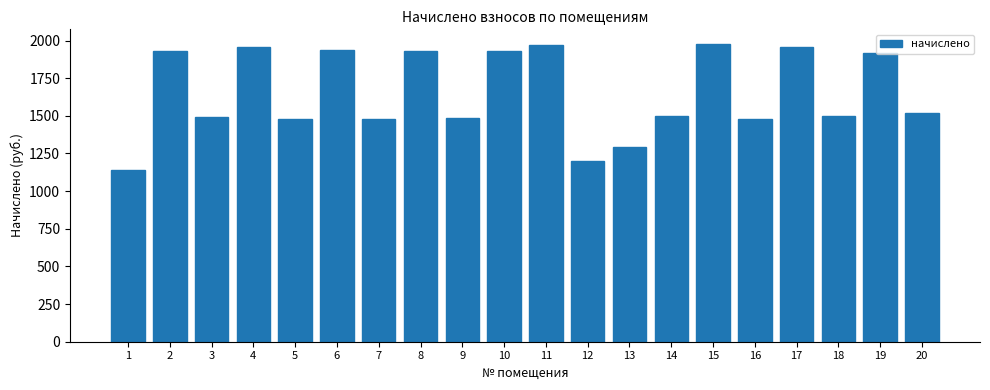

Read the value at 20.

1517.5